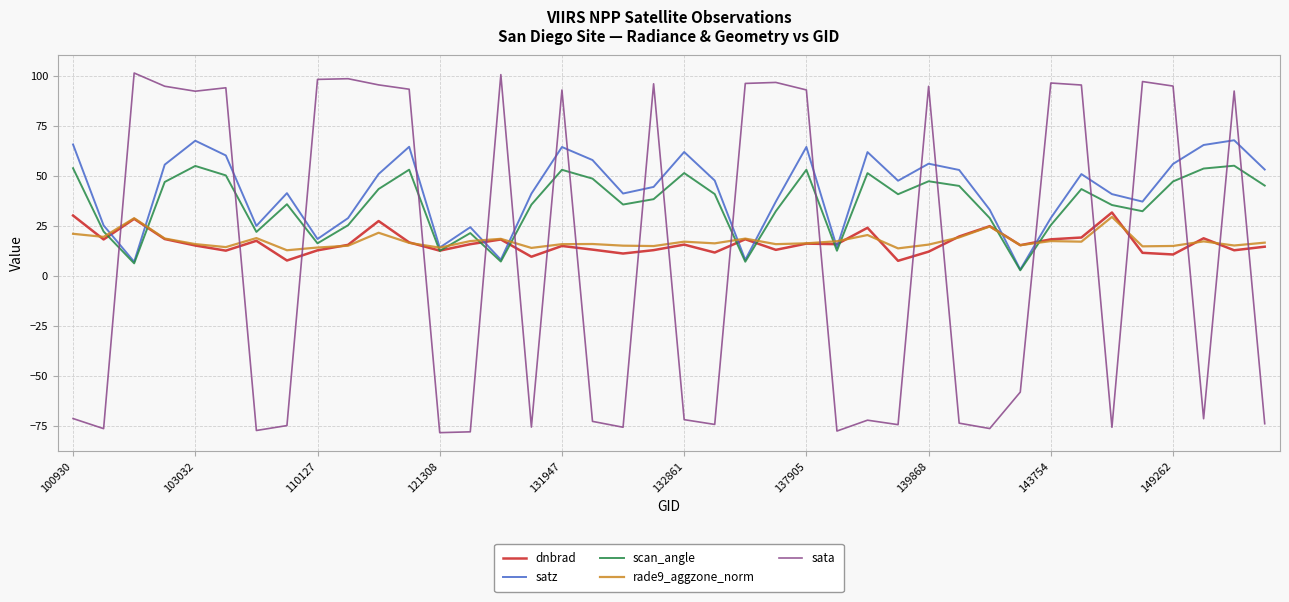

What is the lowest value of the dnbrad series?

7.5